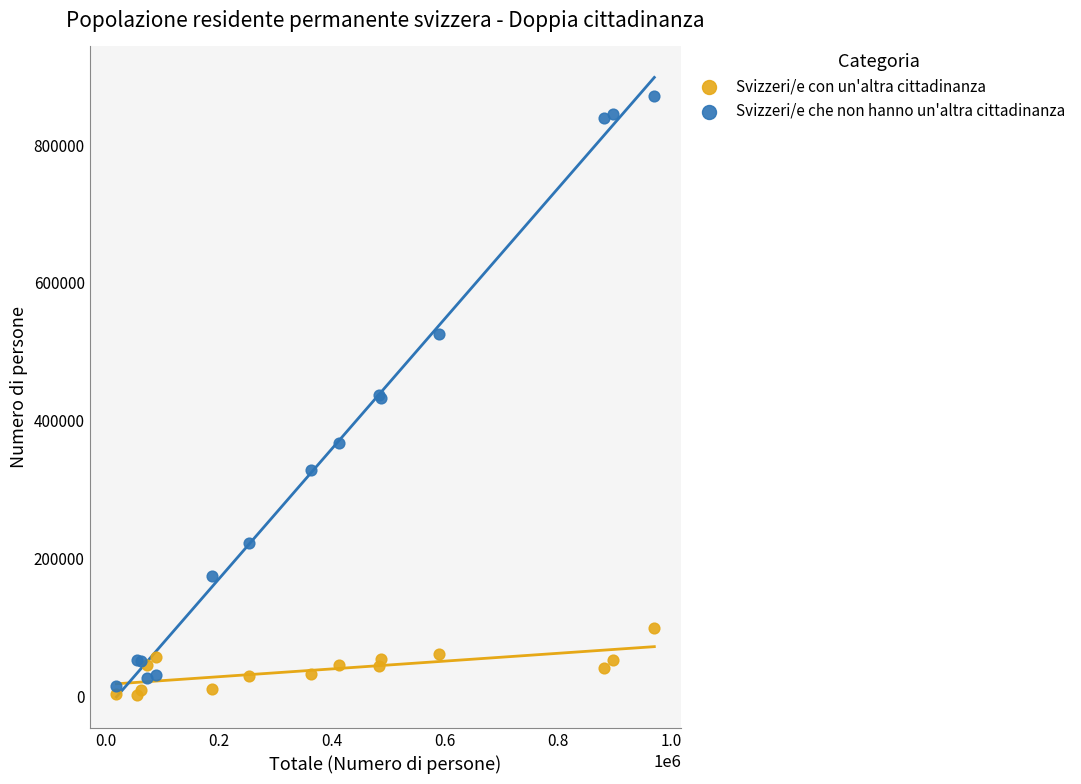

Which series has the widest spread of Y values?

Svizzeri/e che non hanno un'altra cittadinanza